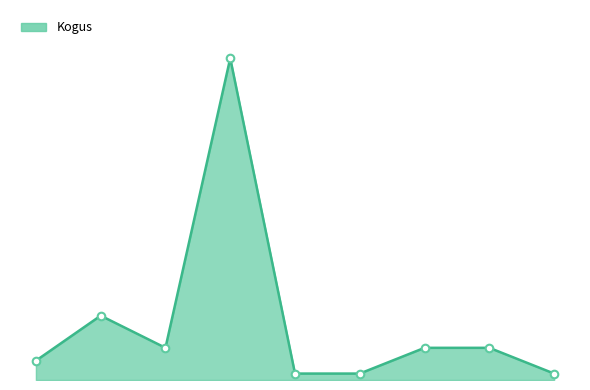

Does the chart have visible grid lines?

No